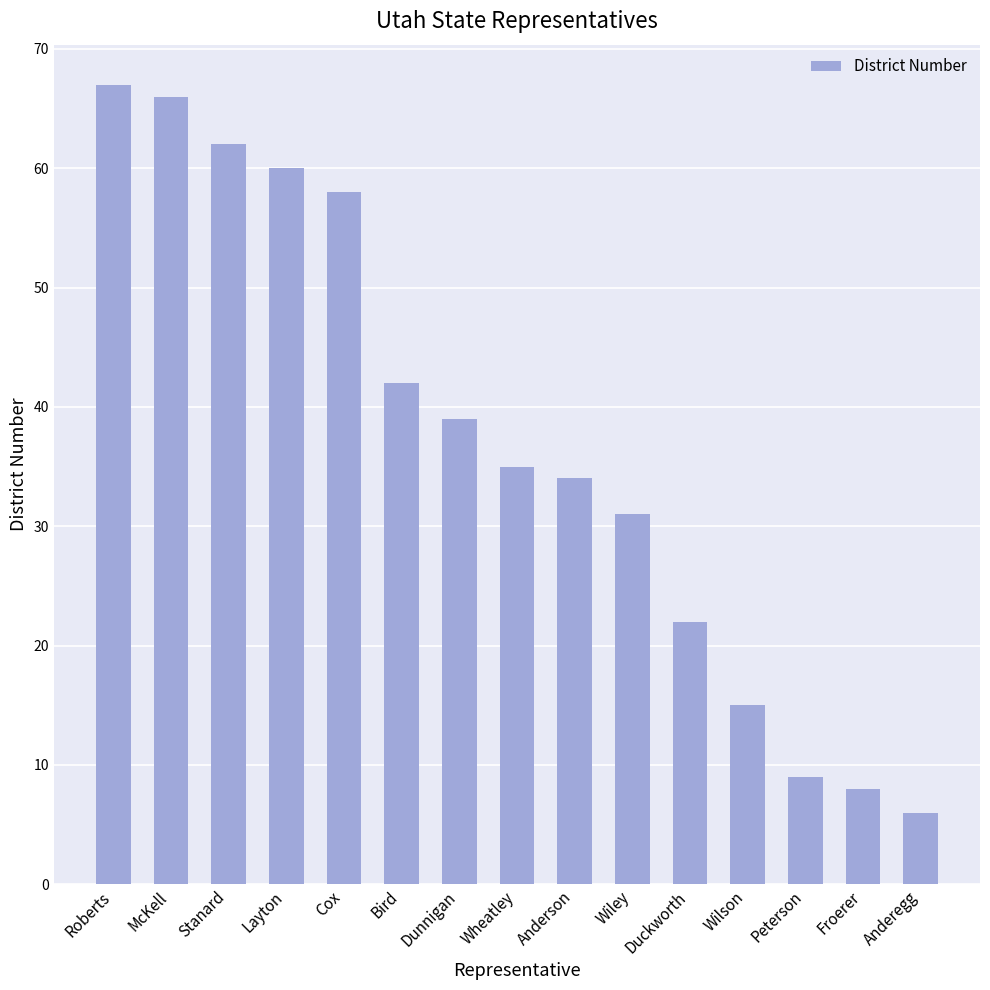

Count the number of categories in the chart.

15